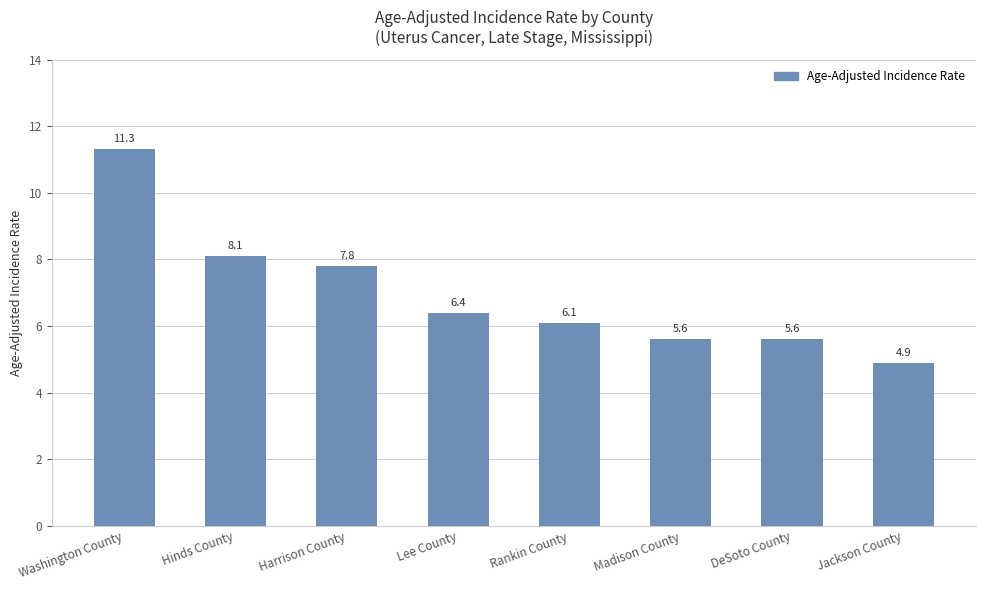

At which category does the chart reach its peak across all series?

Washington County